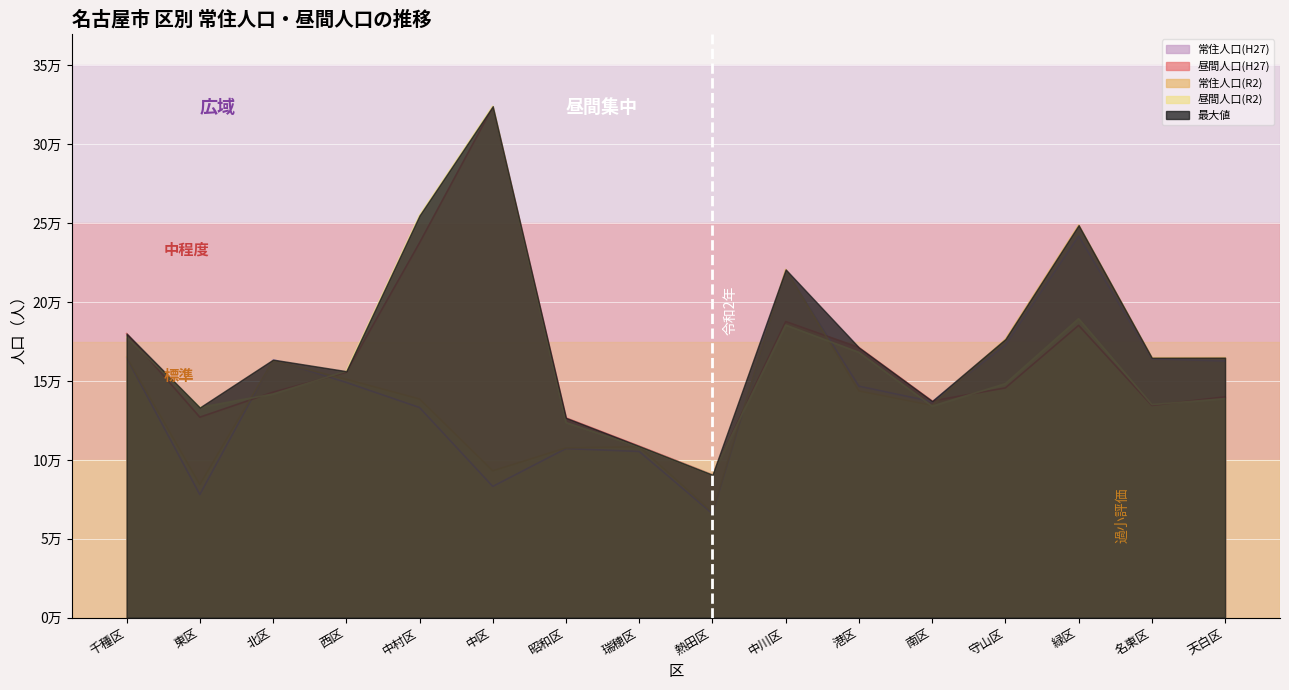

Between 東区 and 昭和区, which series saw the biggest shift?

常住人口(H27)